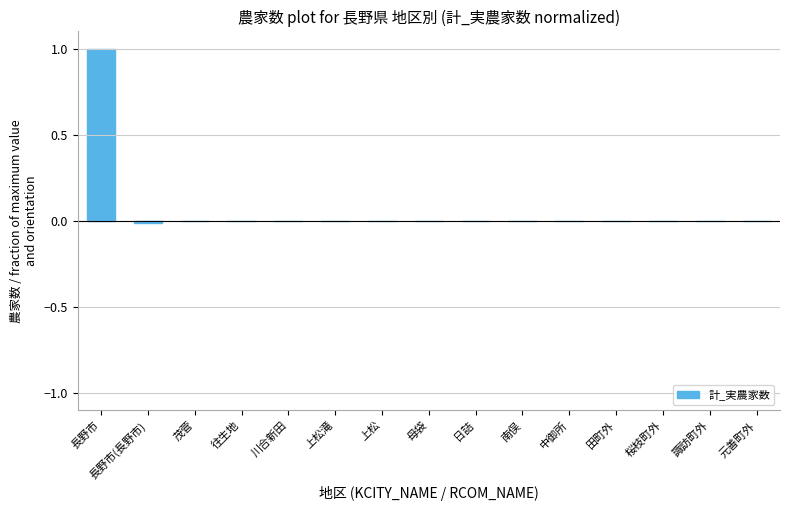

What is the maximum value shown in the chart?

1.0